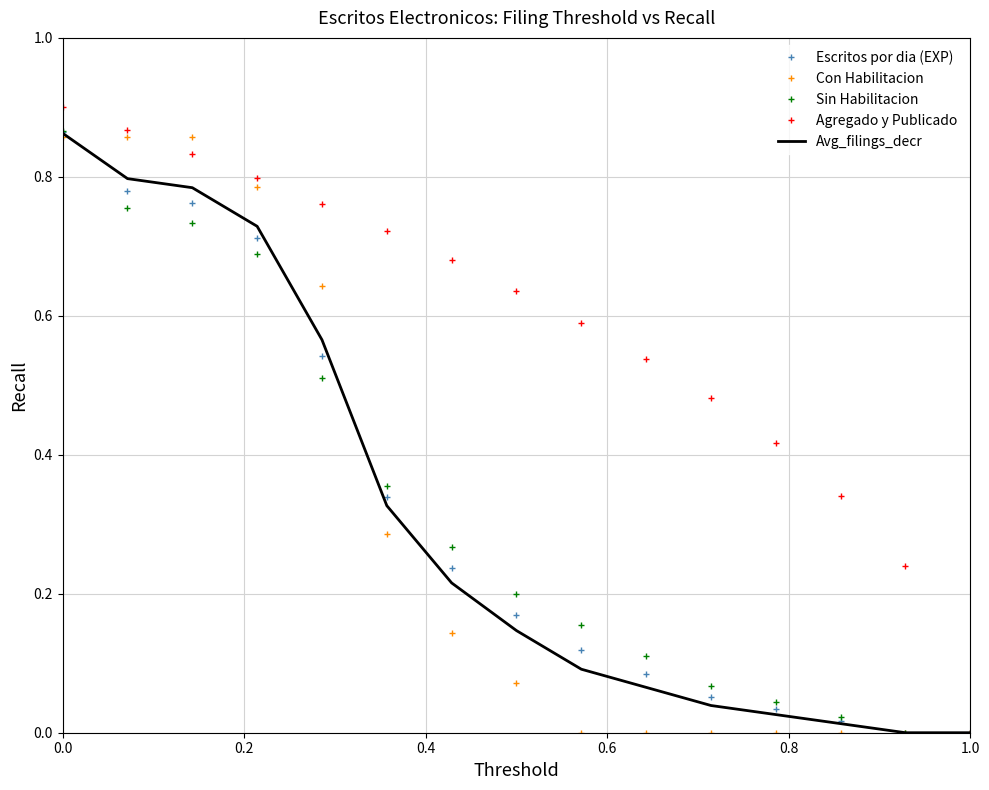

Which series has the largest total across all categories?

Agregado y Publicado